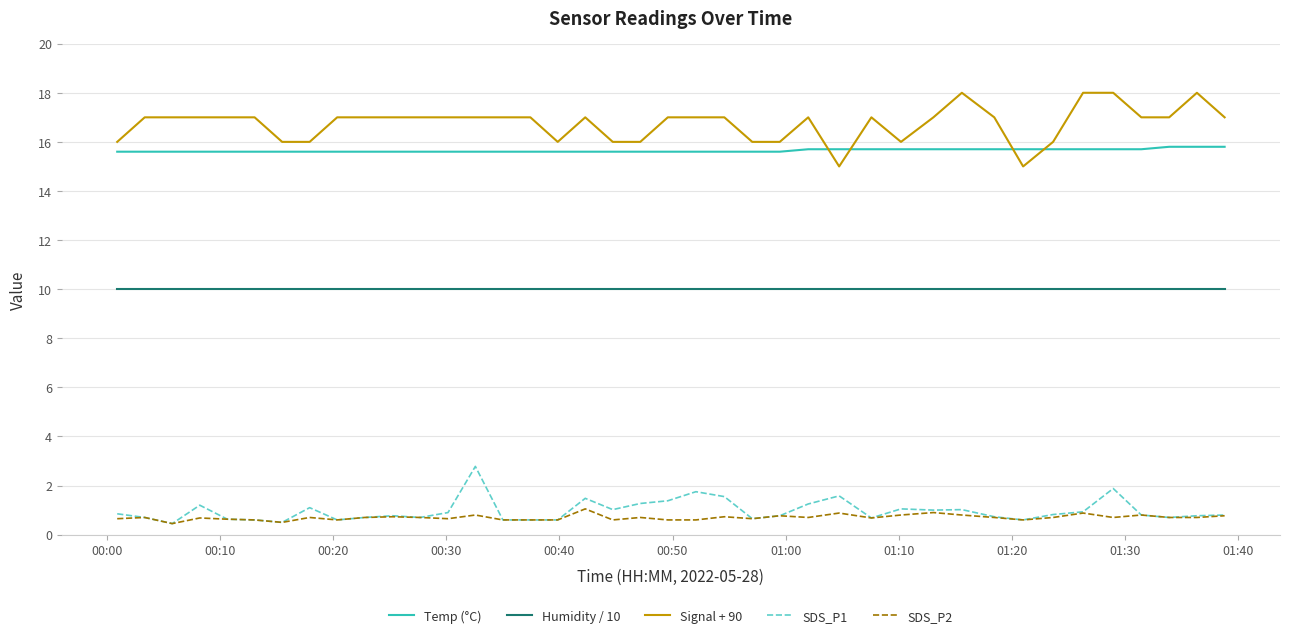

Rank the series by their maximum value, from highest to lowest.

Signal + 90, Temp (°C), Humidity / 10, SDS_P1, SDS_P2